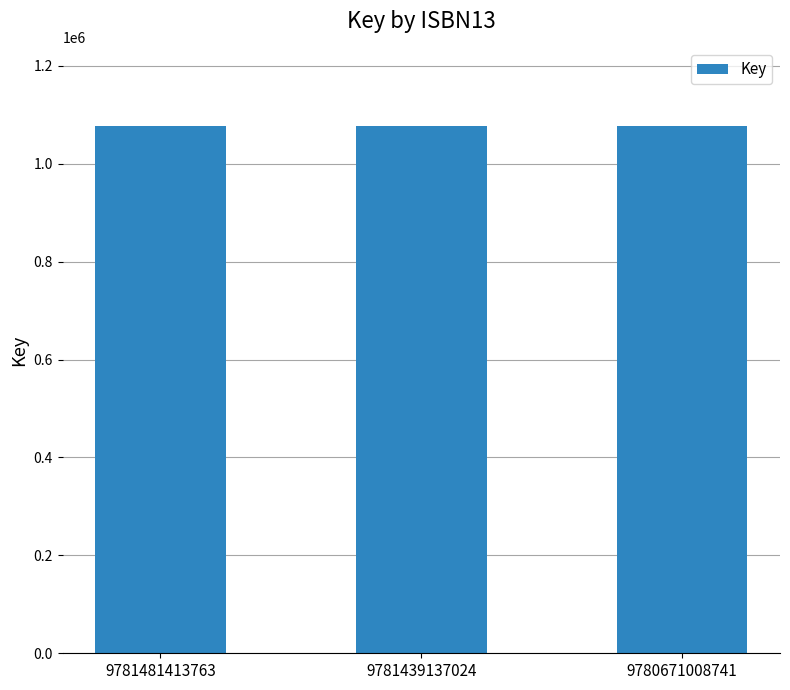

Does the chart contain stacked bars?

No